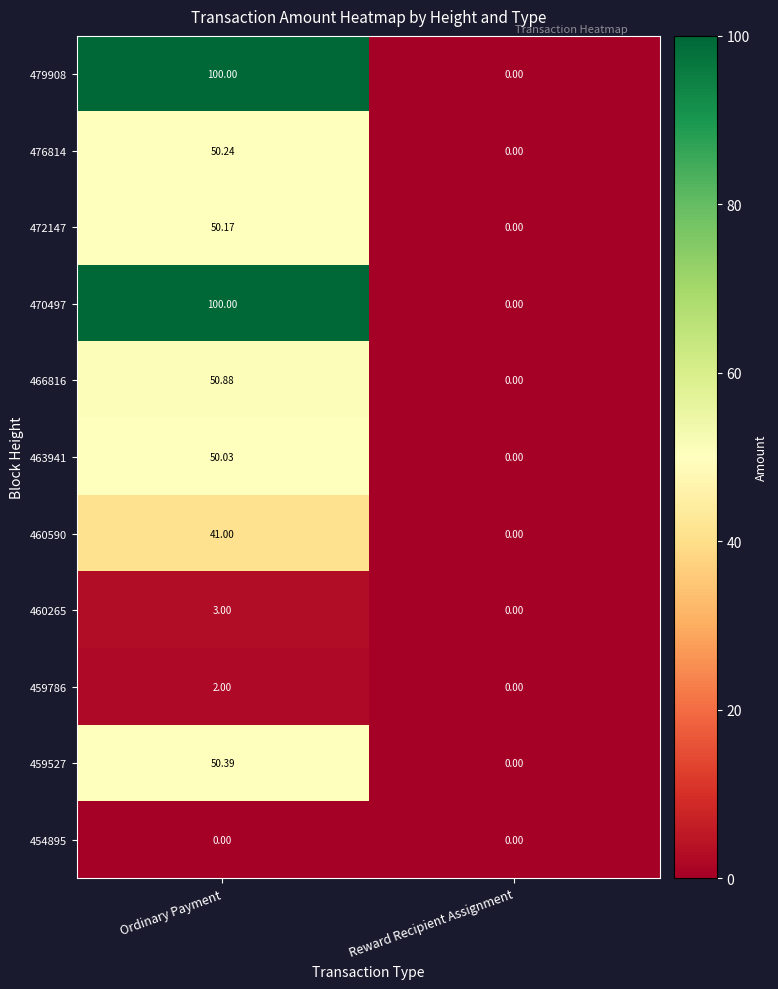

At which label does 472147 reach its minimum?

Reward Recipient Assignment